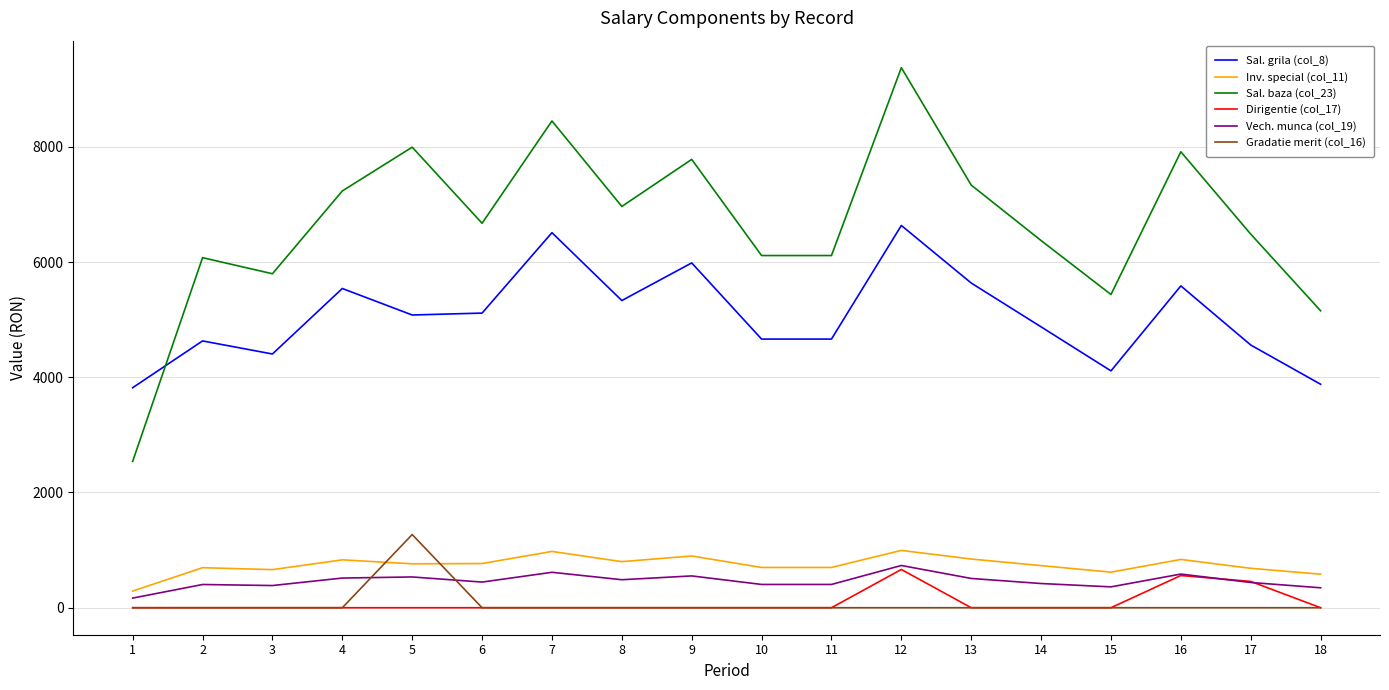

Is the value of Inv. special (col_11) at 4 greater than the value of Sal. grila (col_8) at 1?

No